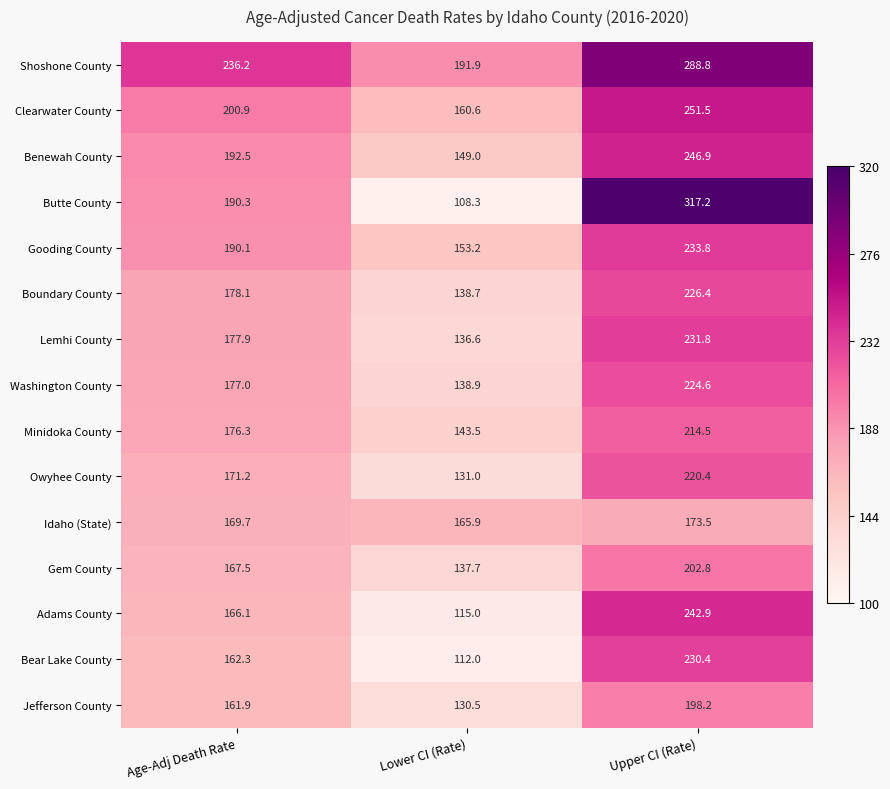

The Gooding County series shows 153.2 at Lower CI (Rate). True or false?

True